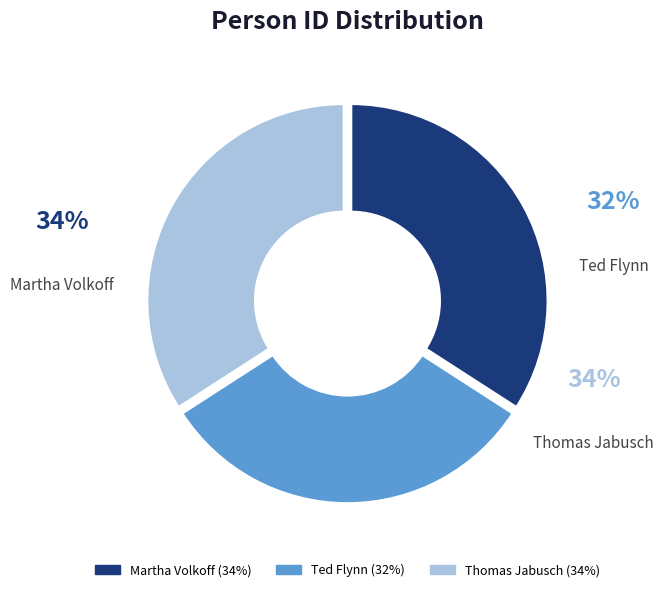

Which slice is the largest?

Thomas Jabusch